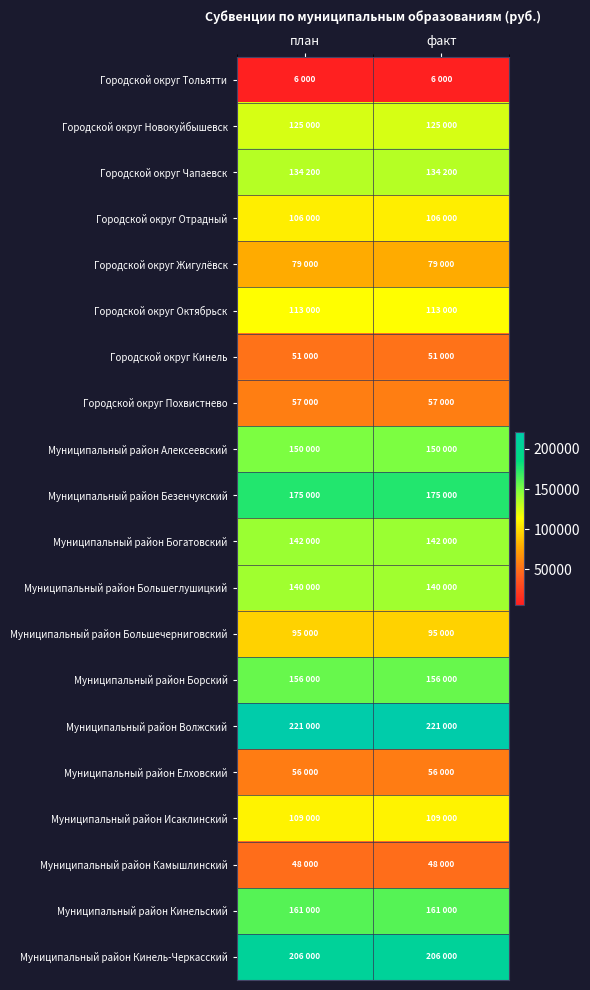

At how many categories does at least one series exceed 126220?

2